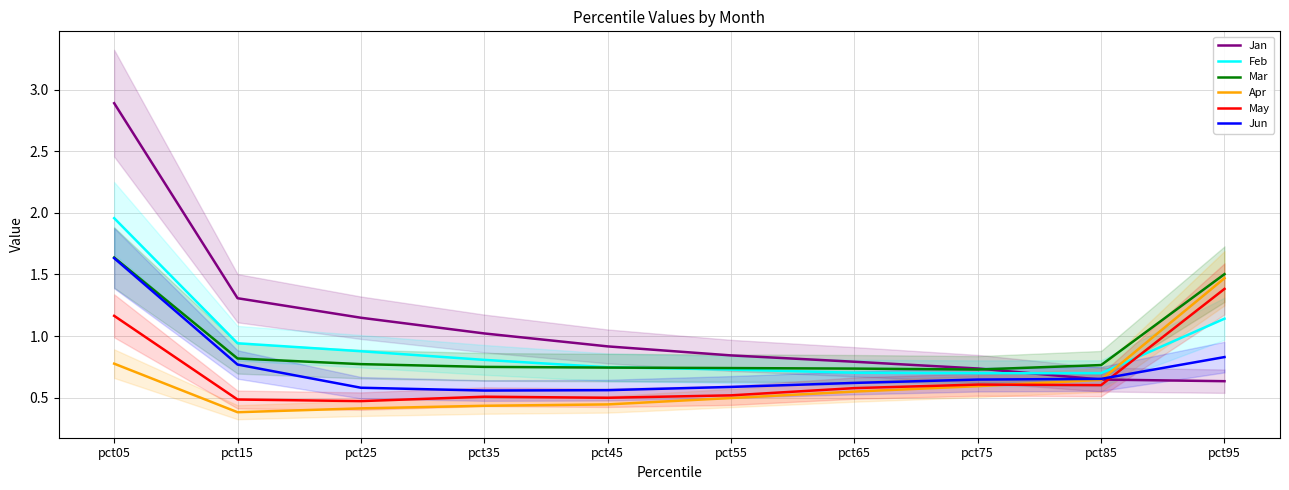

What is the highest value of the Jun series?

1.6